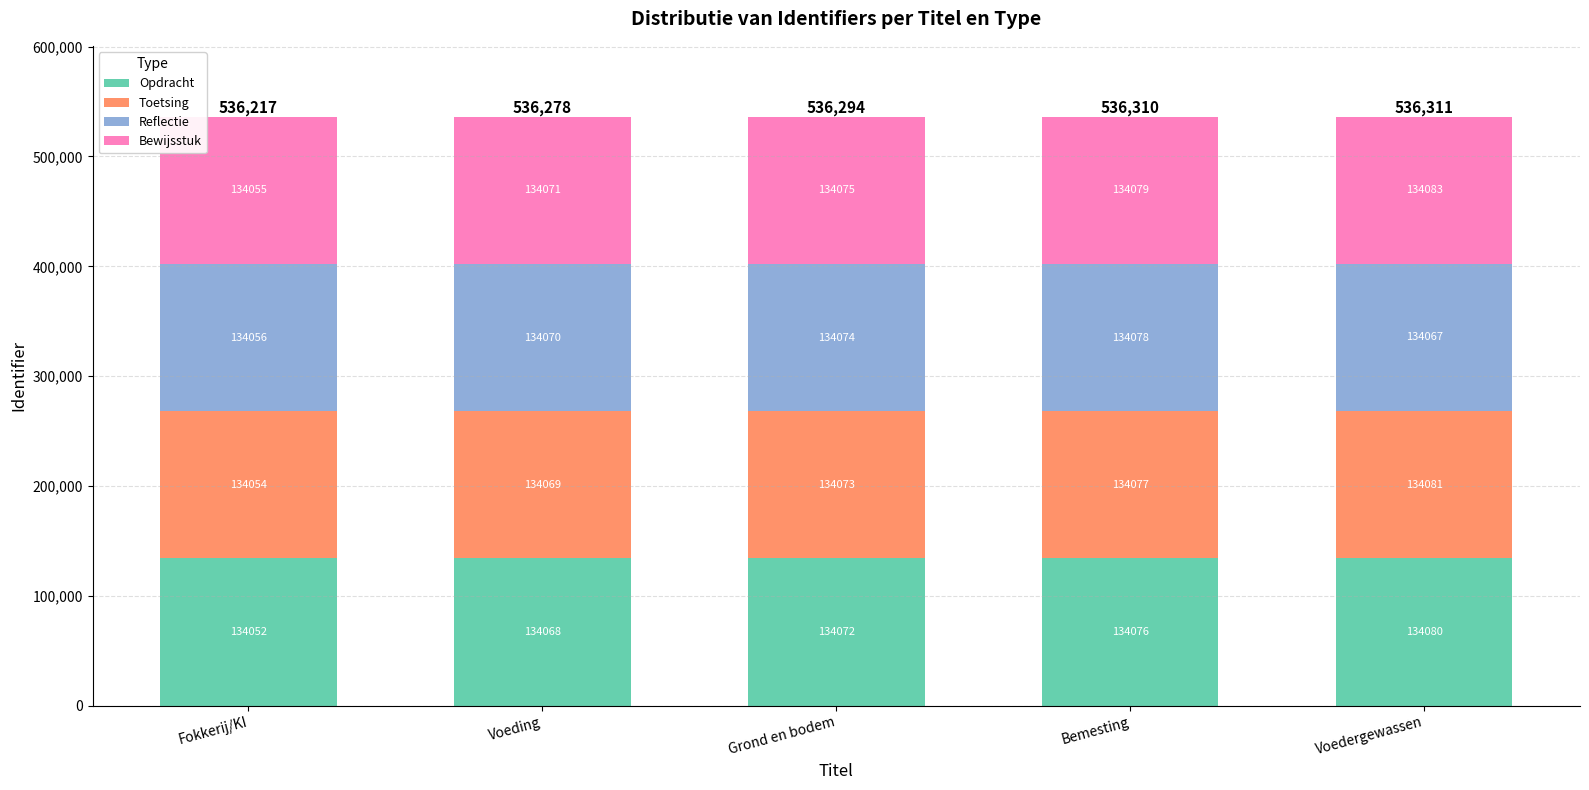

The value of Opdracht at Grond en bodem is 76288. True or false?

False